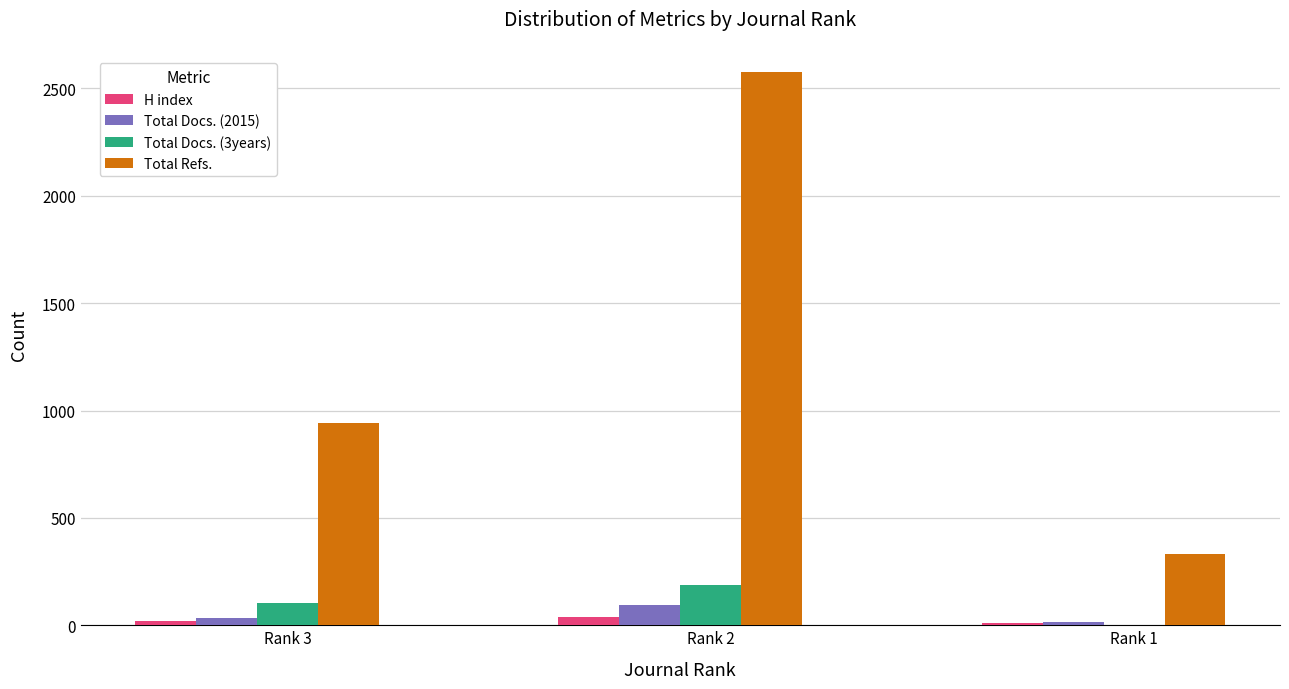

The value of Total Docs. (3years) at Rank 3 is 104. True or false?

True